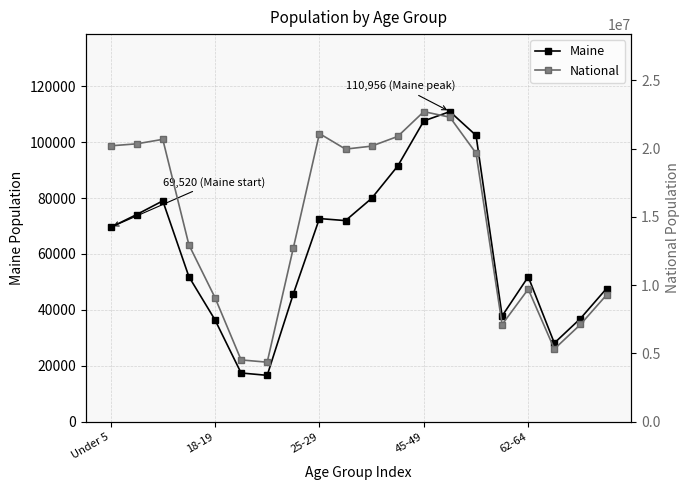

Is it true that Maine equals 29940 at 14?

False